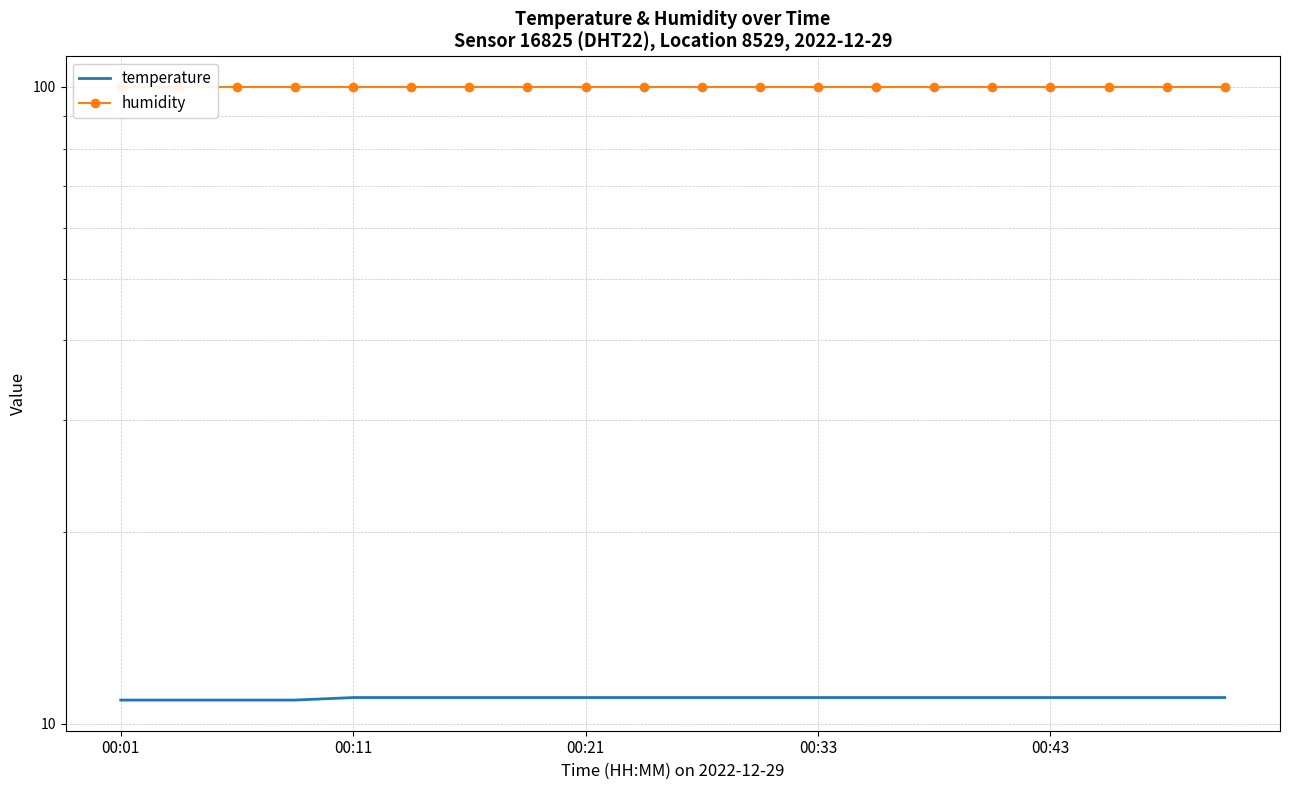

True or false: humidity and temperature intersect in this chart.

False